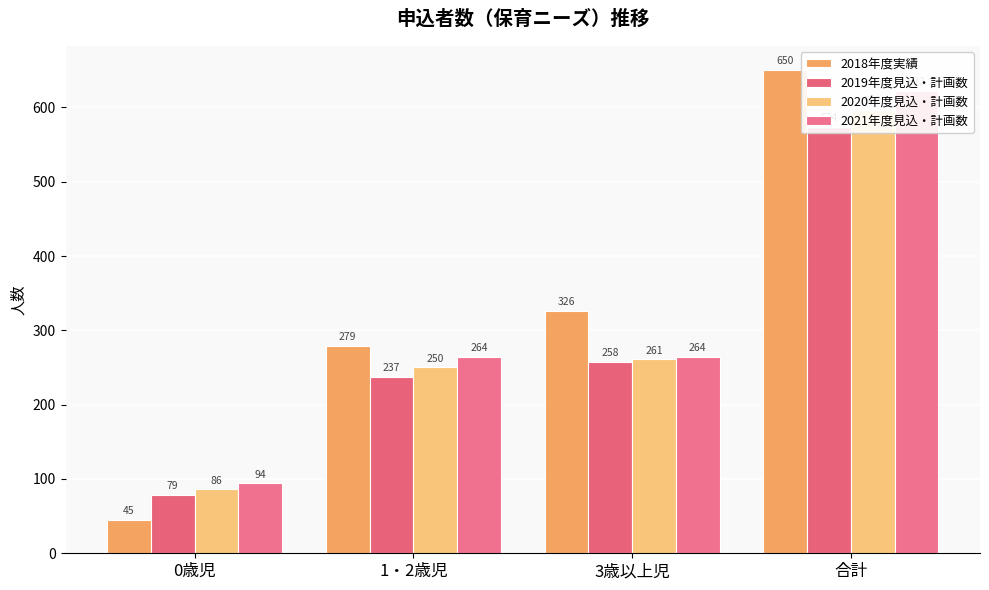

Reading left to right, what are all the values shown in this chart?

2018年度実績: 45	279	326	650
2019年度見込・計画数: 79	237	258	574
2020年度見込・計画数: 86	250	261	597
2021年度見込・計画数: 94	264	264	622